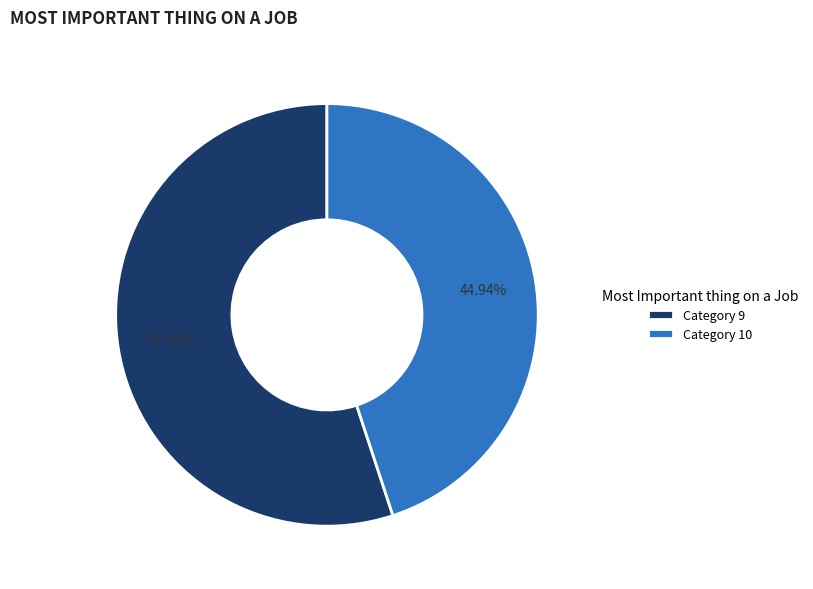

Combined, do Category 10 and Category 9 account for over 50%?

Yes